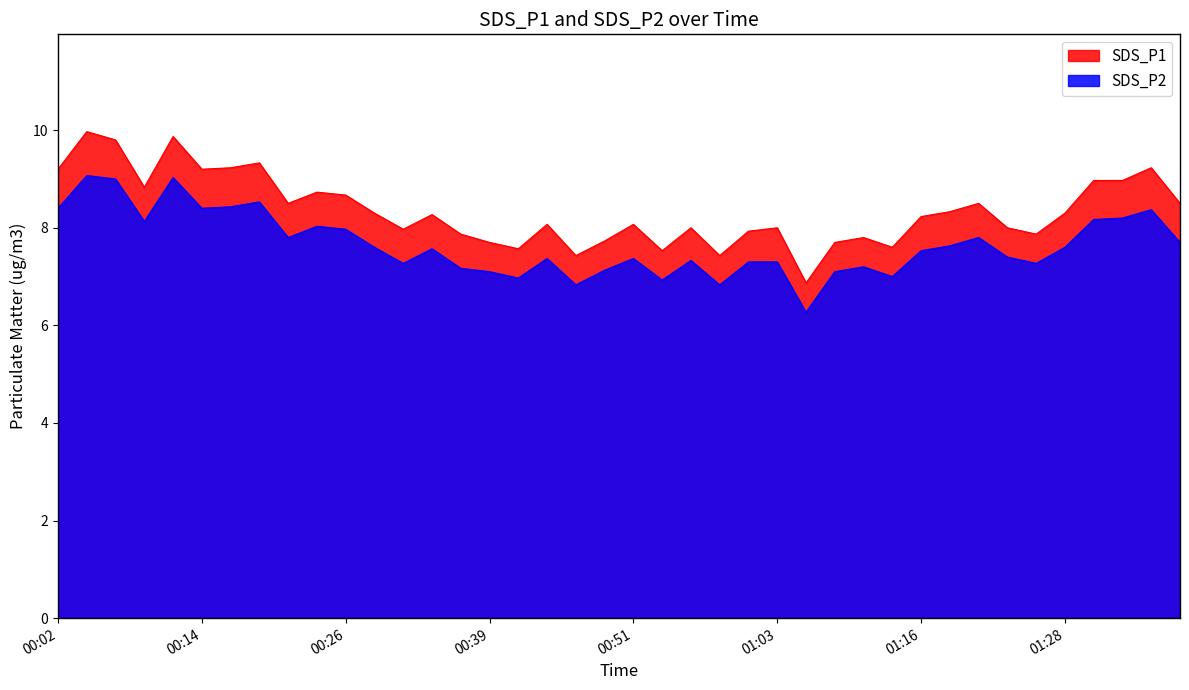

What is the difference between the maximum and minimum values in the SDS_P1 series?

3.1